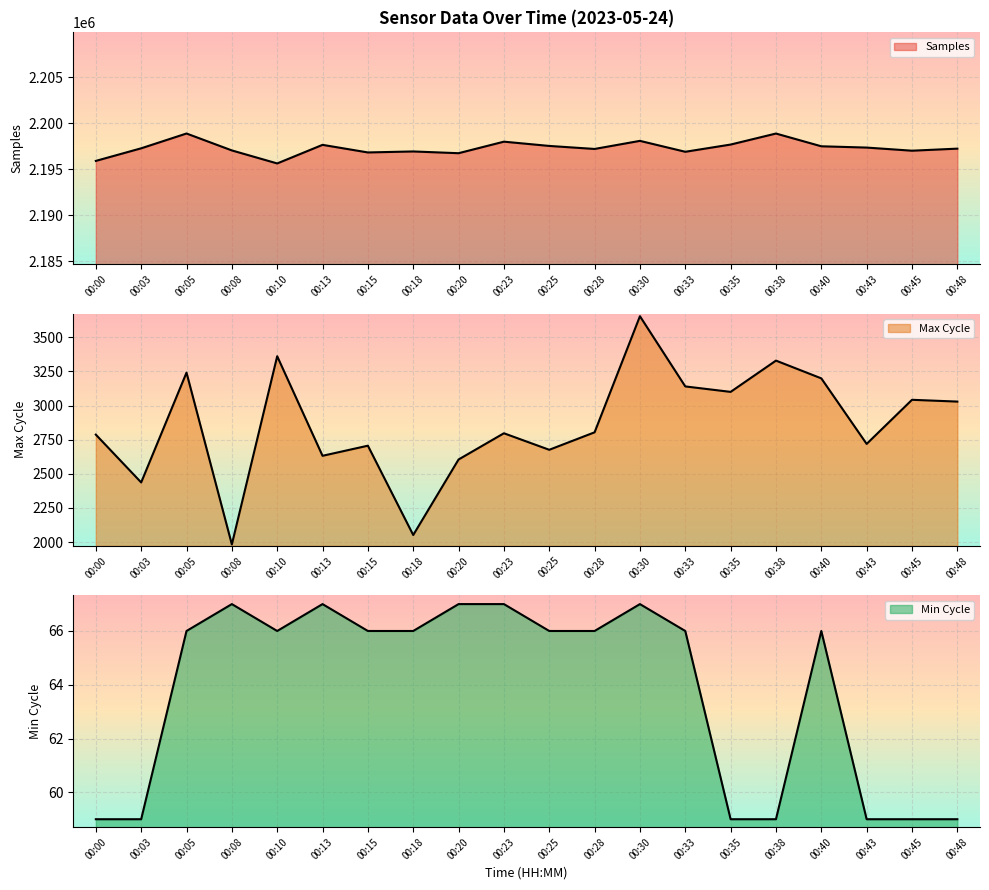

True or false: Min_cycle and Max_cycle intersect in this chart.

False